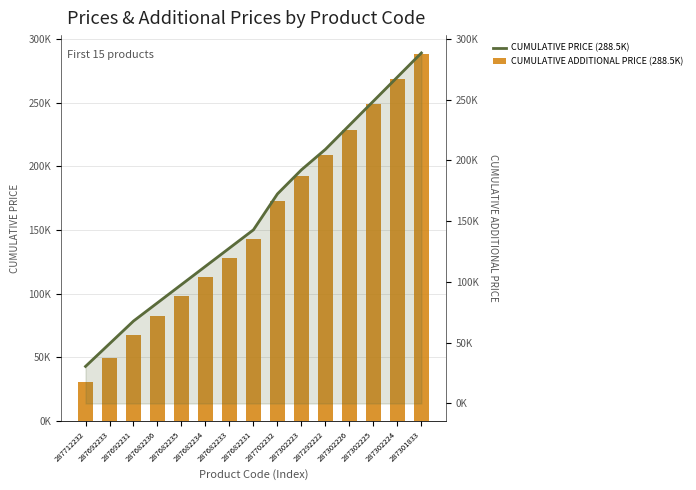

Does the chart contain stacked bars?

No